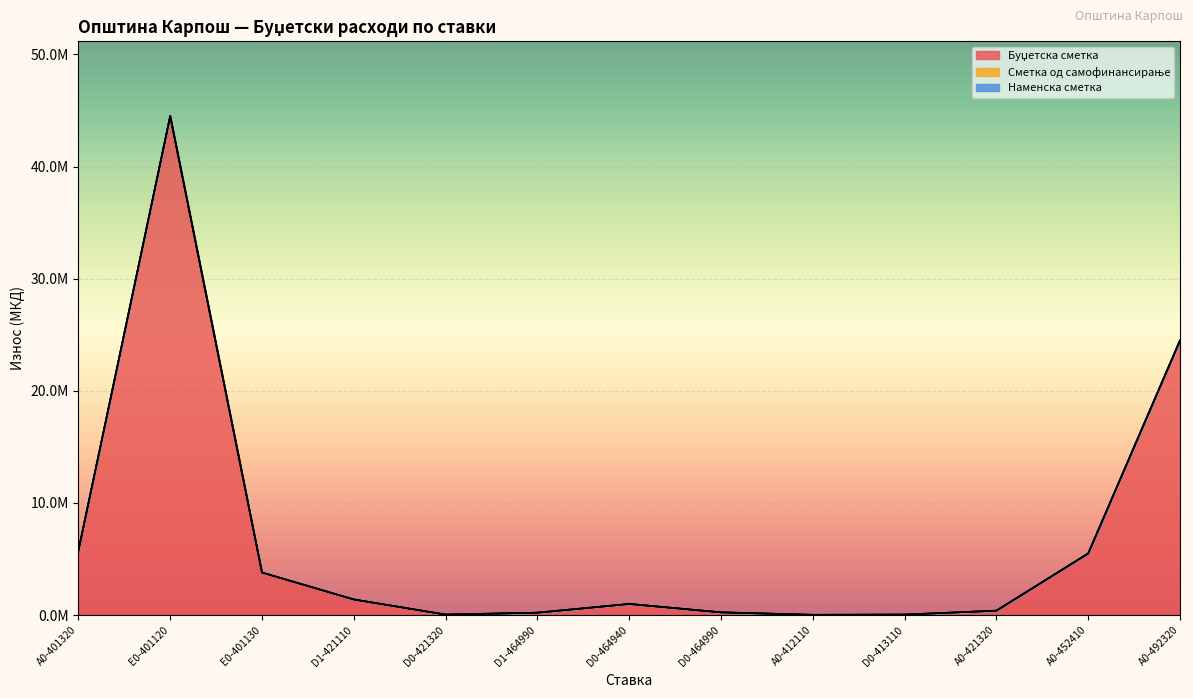

True or false: Сметка од самофинансирање and Буџетска сметка intersect in this chart.

False